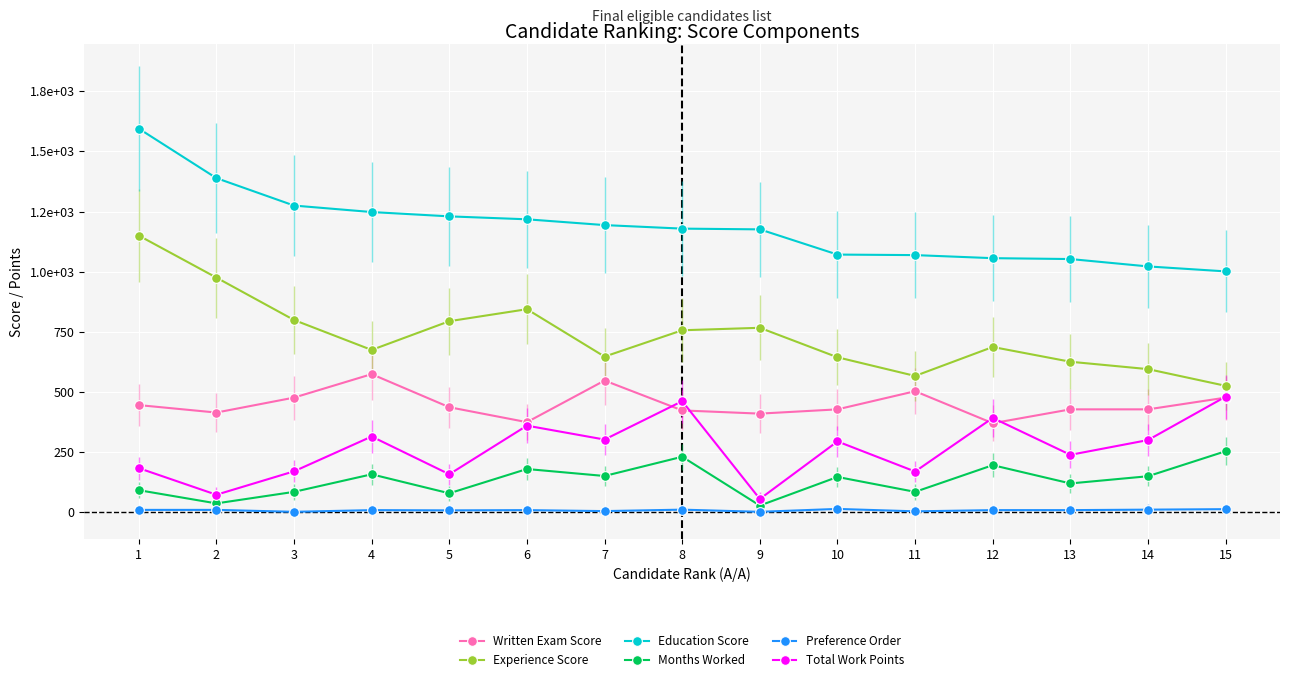

Is it true that Education Score equals 1001.0 at 15?

True